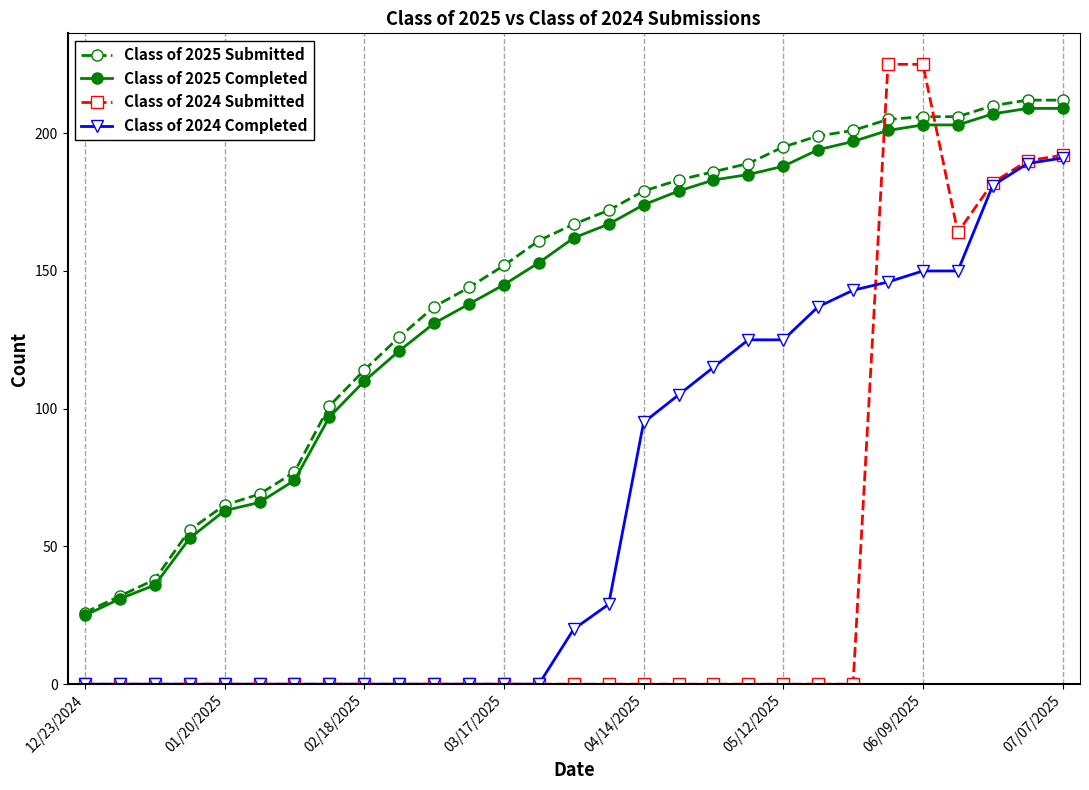

How many data points does each series have?

29